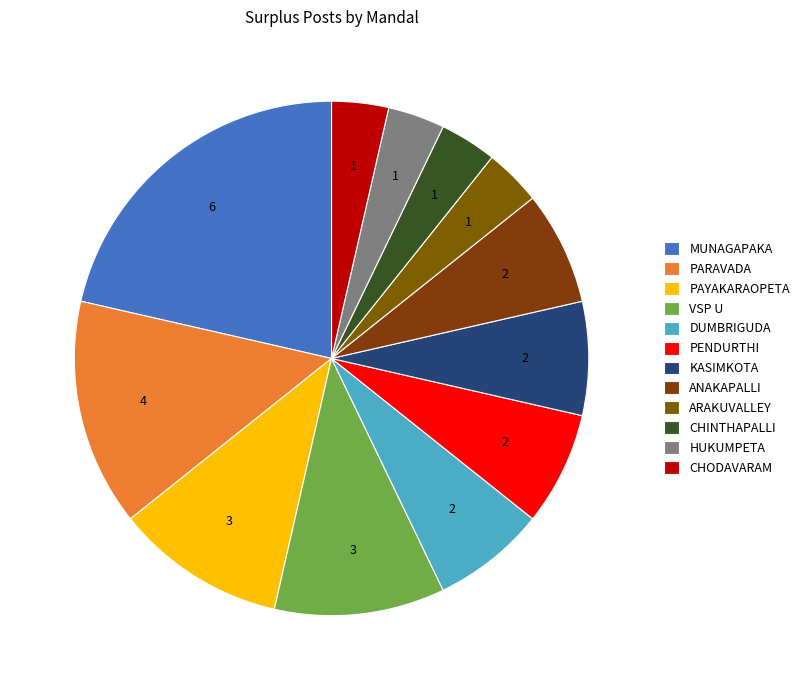

Is it true that CHINTHAPALLI is 17% of the pie?

False